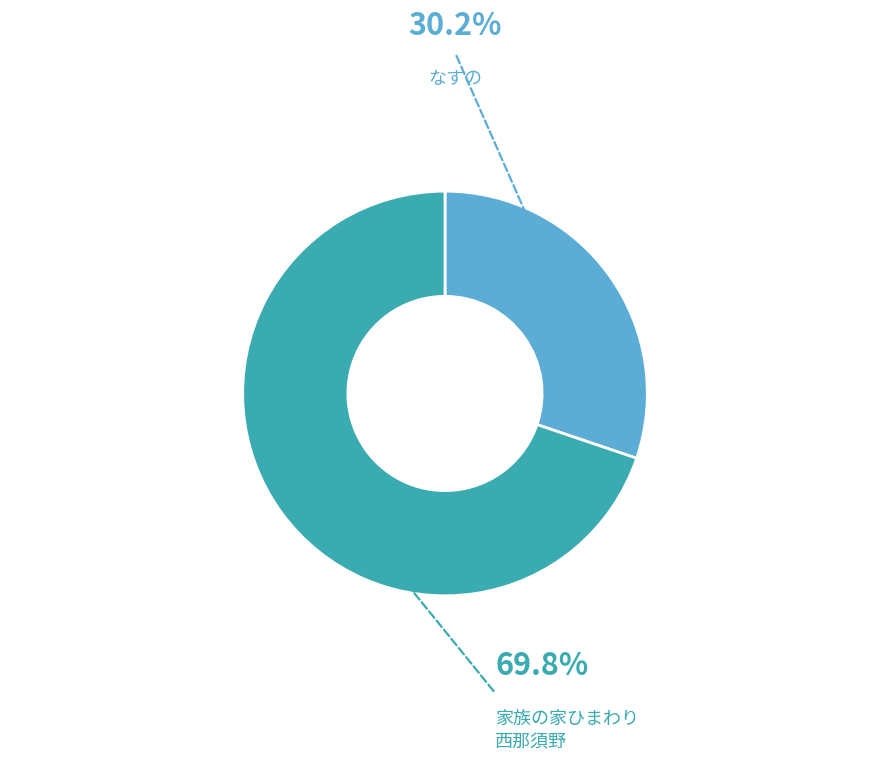

Which category has the biggest portion of the pie?

定期巡回・随時対応型訪問介護看護事業所　家族の家ひまわり西那須野